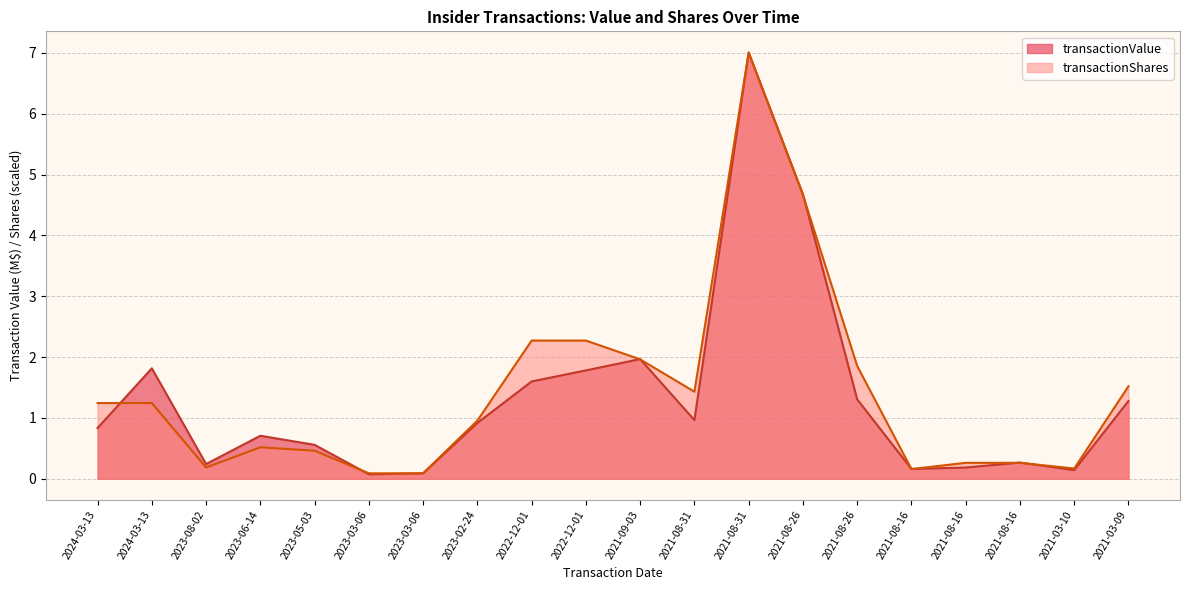

What is the smallest value displayed?

0.1